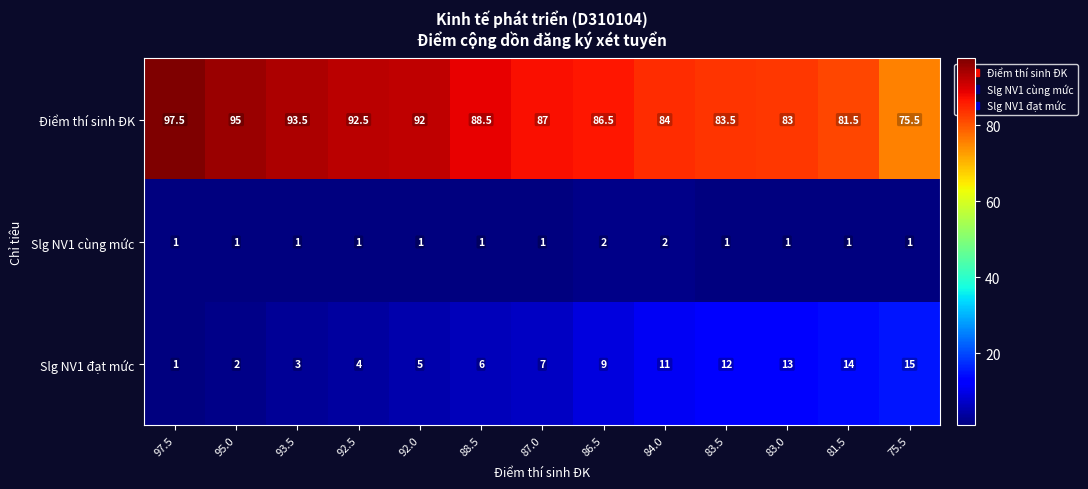

The Điểm thí sinh ĐK series shows 84.0 at 84.0. True or false?

True